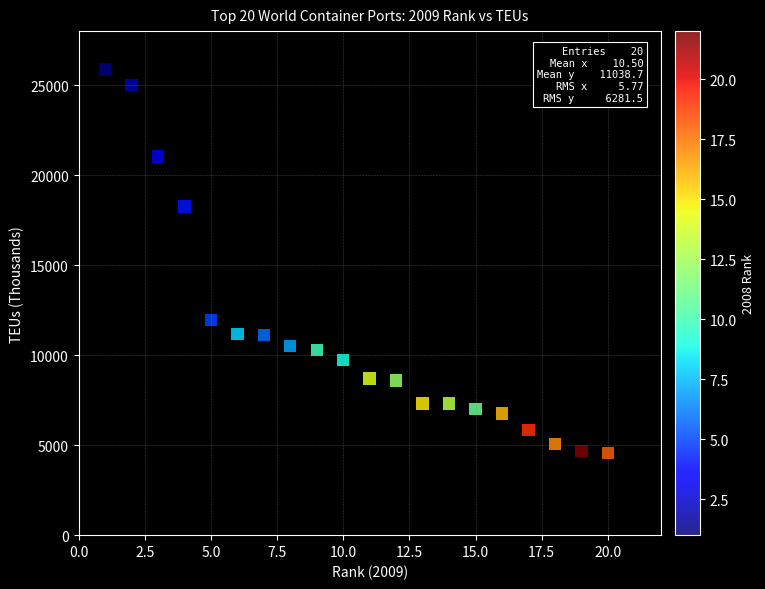

What is the range of X values (max minus min)?

19